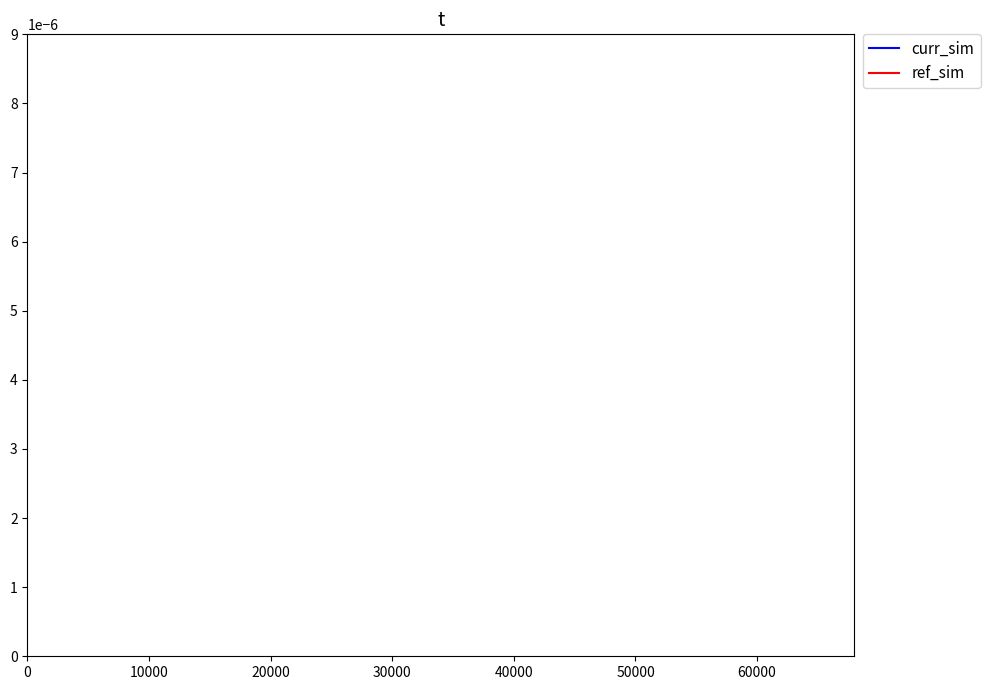

The value of curr_sim at 19 is 0.0. True or false?

False